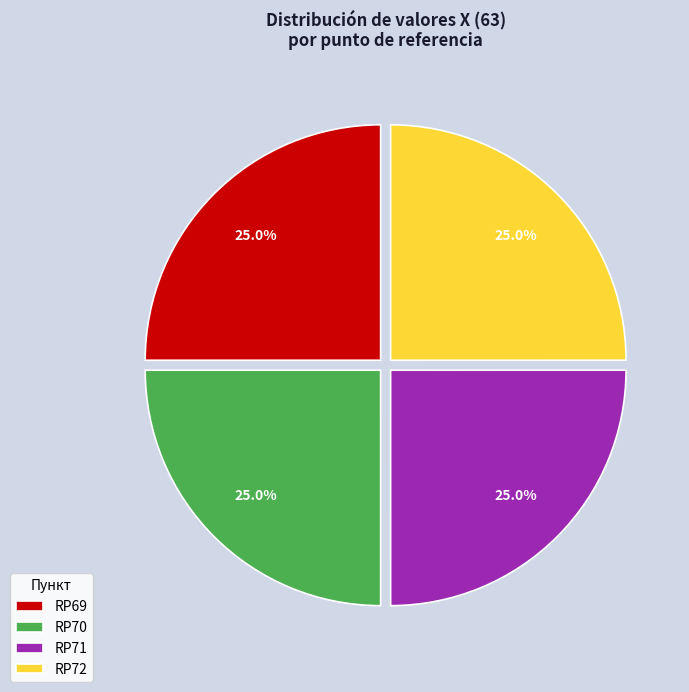

To the nearest percent, what is the combined percentage of RP70 and RP72?

50%